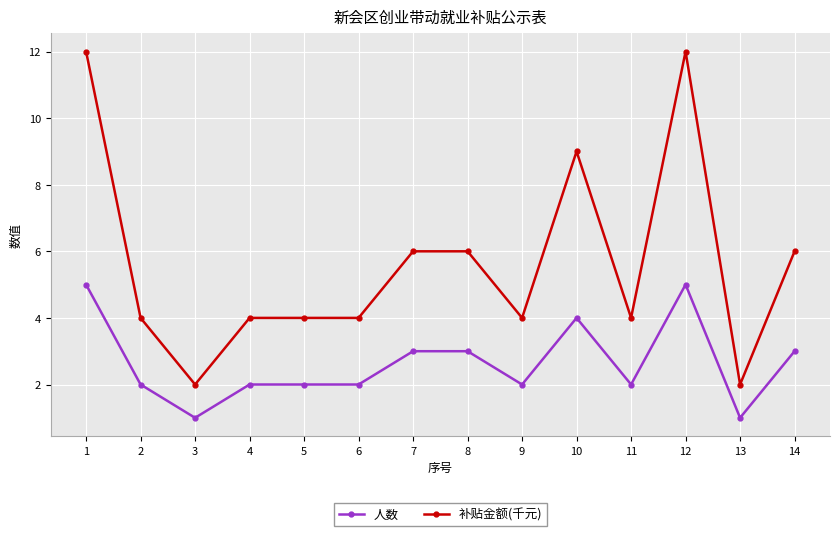

What is the value of the 人数 point at the 7th from the left?

3